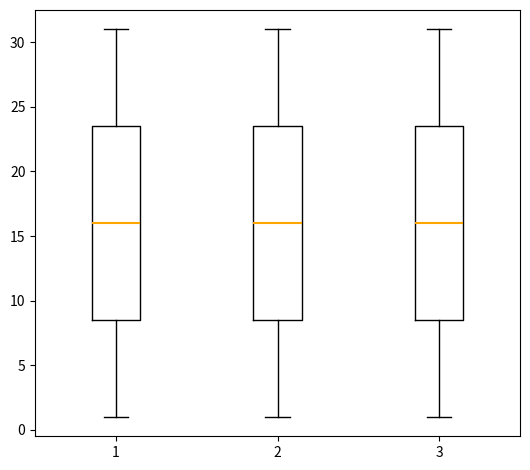

Where is the upper edge of the box at x = 2 on the y-axis? The values are not printed on the chart, so give them approximately, as read against the axis.

23.5